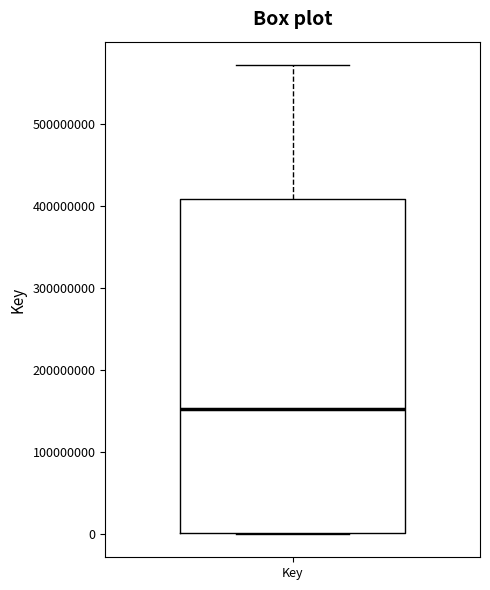

Transcribe this box plot: give where the median line is, the range the box spans, and where the two whiskers end, as read against the y-axis. The values are not printed on the chart, so give them approximately, as read against the axis.

median 150000000, box 0 to 410000000, whiskers 0 to 570000000